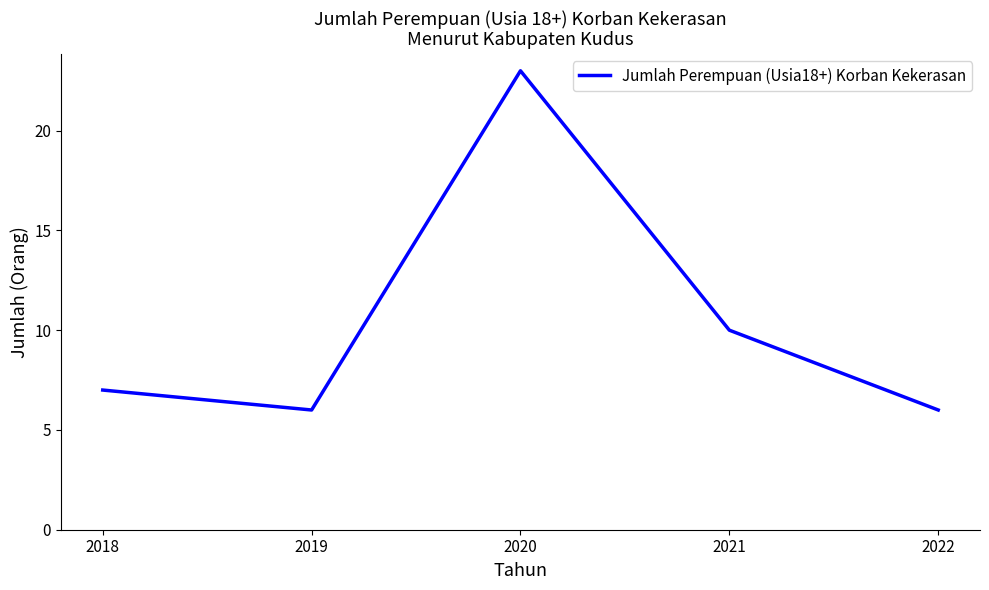

Does the chart have visible grid lines?

No